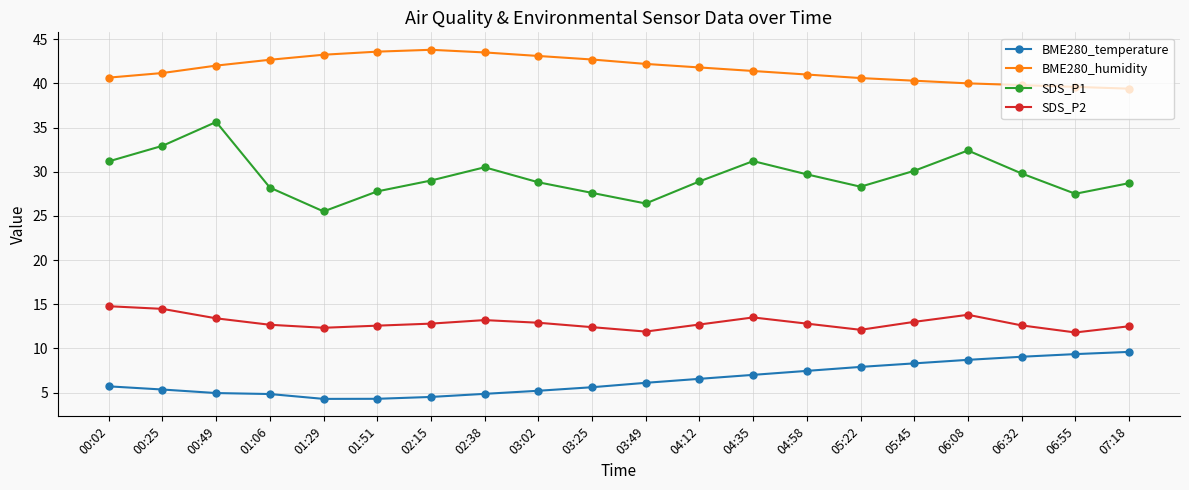

What is the minimum value shown in the chart?

4.3